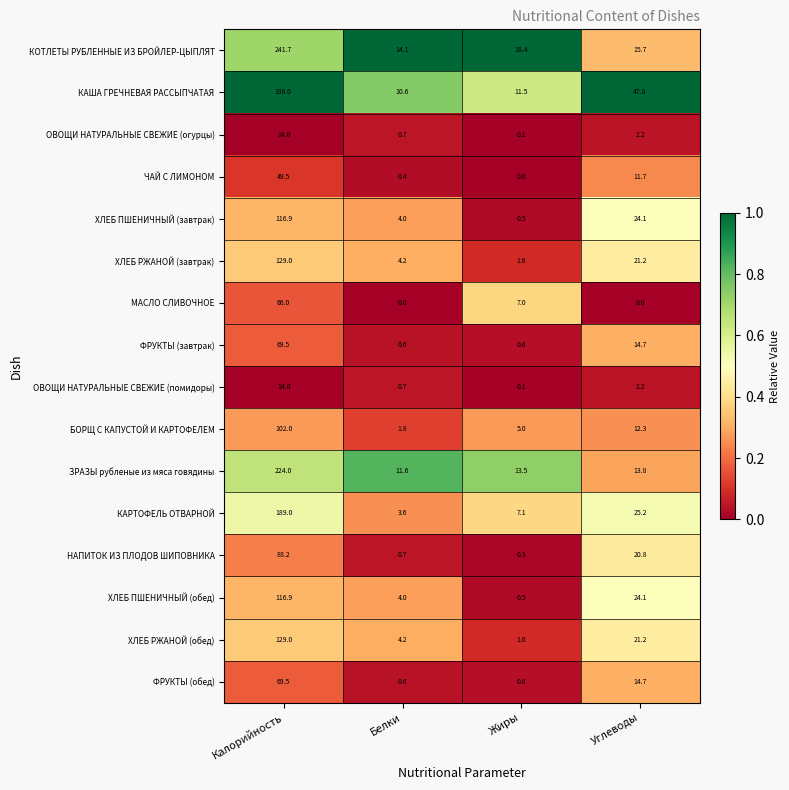

Is it true that КОТЛЕТЫ РУБЛЕННЫЕ ИЗ БРОЙЛЕР-ЦЫПЛЯТ equals 21.1 at Углеводы?

False